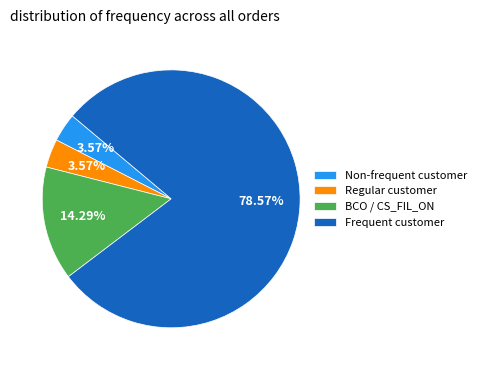

What is the ratio of the value at BCO / CS_FIL_ON to the value at Regular customer?

4.0